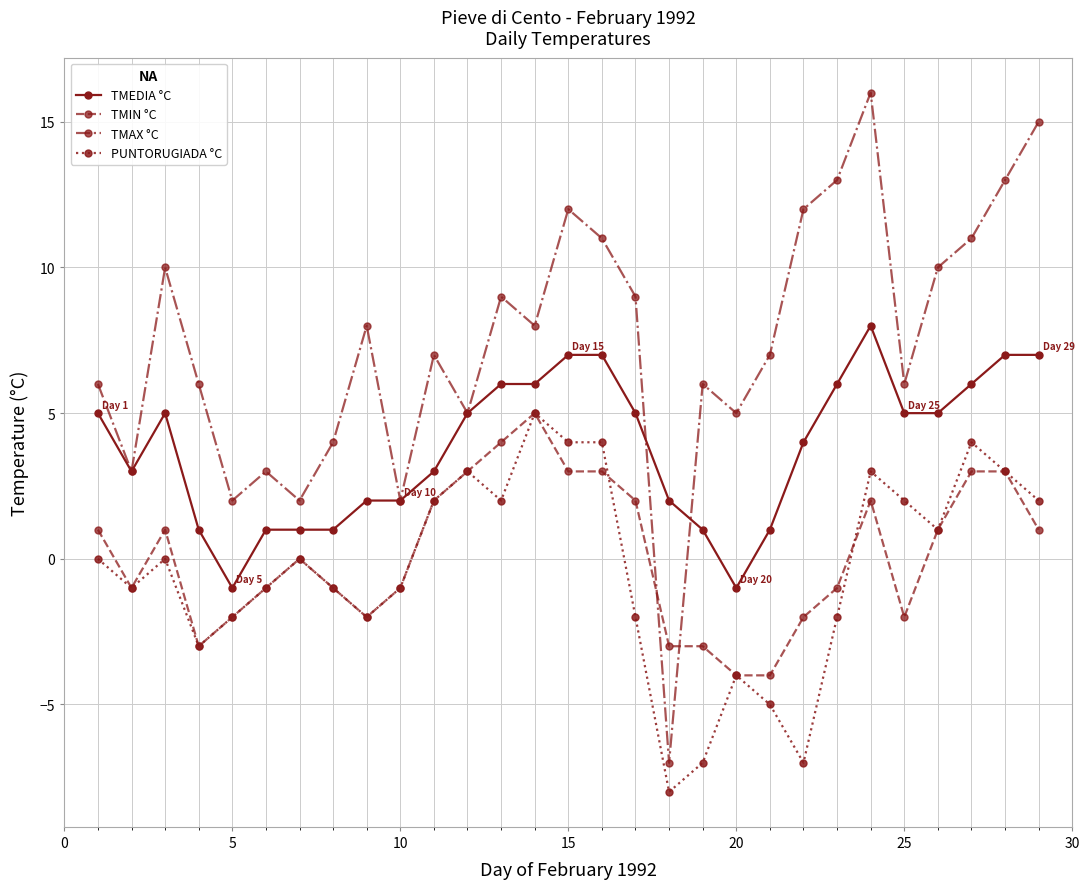

What is the minimum value shown in the chart?

-8